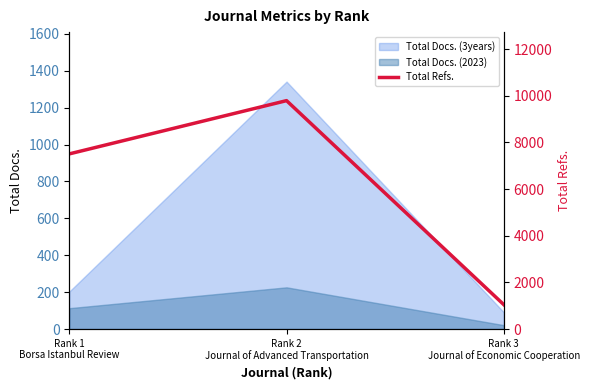

What value does the data have at Rank 1
Borsa Istanbul Review?

7508